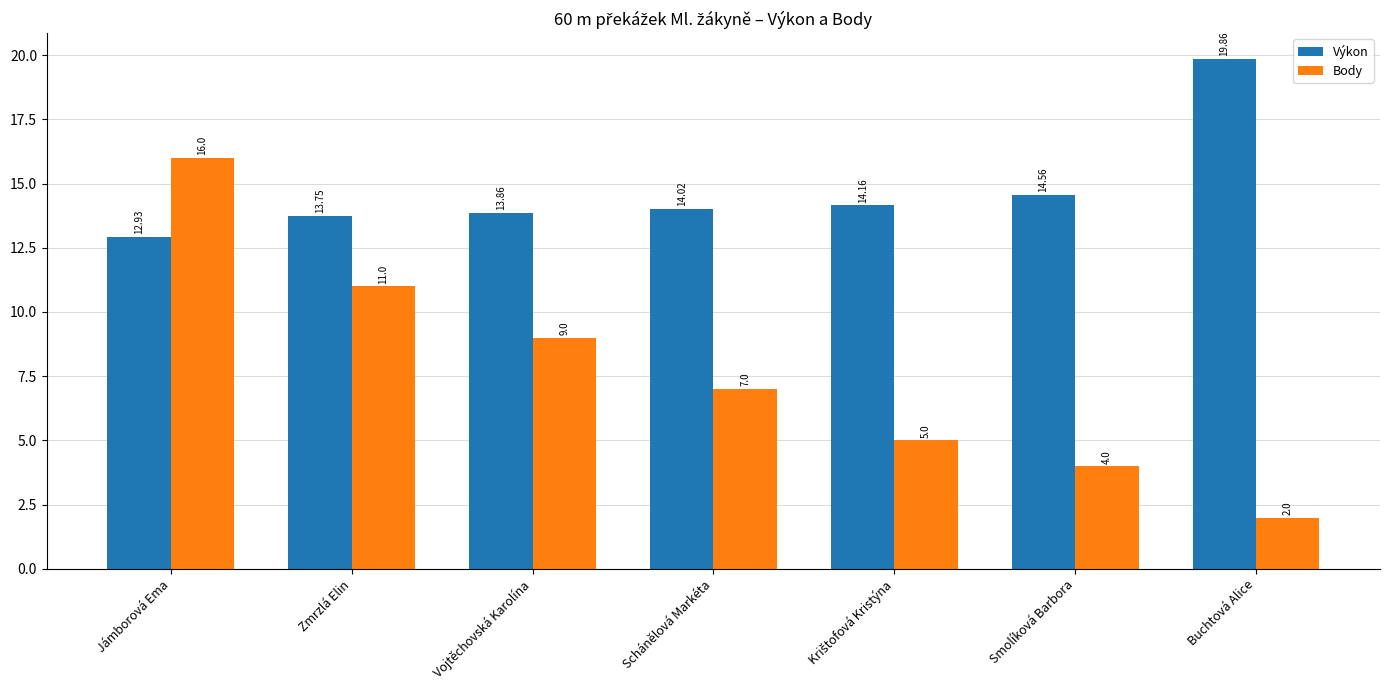

How many bars are there in total?

14